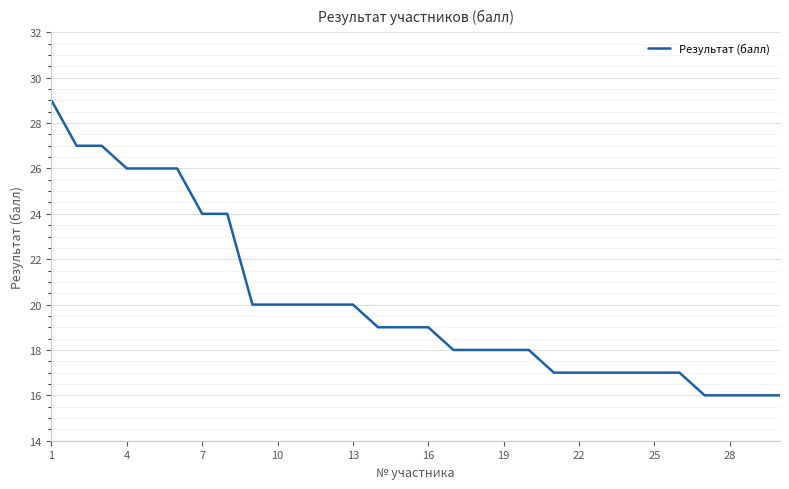

Is this an area chart (filled region under the line)?

No